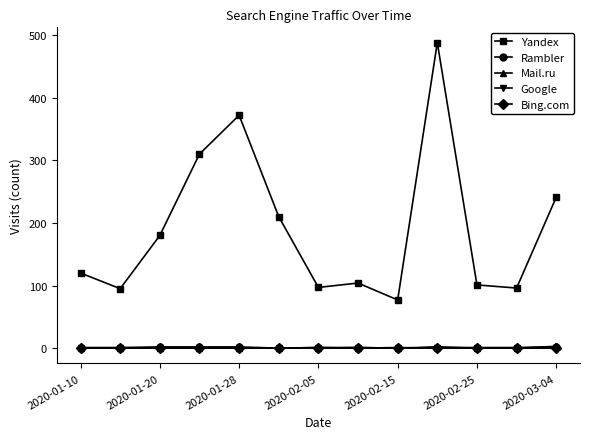

Which series has the largest total across all categories?

Yandex